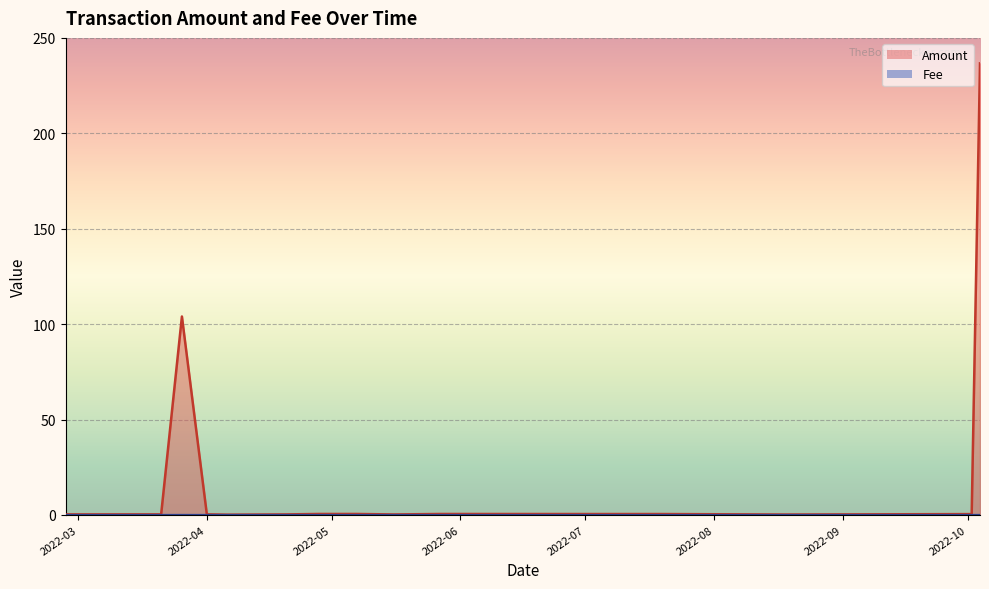

Reading left to right, list all the values displayed in this chart.

Amount: 2022-10-04=236.6	2022-10-02=0.4	2022-08-18=0.2	2022-07-19=0.5	2022-07-05=0.5	2022-06-01=0.5	2022-05-29=0.5	2022-05-27=0.5	2022-05-16=0.3	2022-05-07=0.5	2022-04-28=0.5	2022-04-20=0.3	2022-04-06=0.1	2022-04-02=0.3	2022-04-01=0.3	2022-03-26=104.0	2022-03-21=0.3	2022-03-06=0.3	2022-03-03=0.3	2022-02-26=0.3
Fee: 2022-10-04=0.0	2022-10-02=0.0	2022-08-18=0.0	2022-07-19=0.0	2022-07-05=0.0	2022-06-01=0.0	2022-05-29=0.0	2022-05-27=0.0	2022-05-16=0.0	2022-05-07=0.0	2022-04-28=0.0	2022-04-20=0.0	2022-04-06=0.0	2022-04-02=0.0	2022-04-01=0.0	2022-03-26=0.0	2022-03-21=0.0	2022-03-06=0.0	2022-03-03=0.0	2022-02-26=0.0